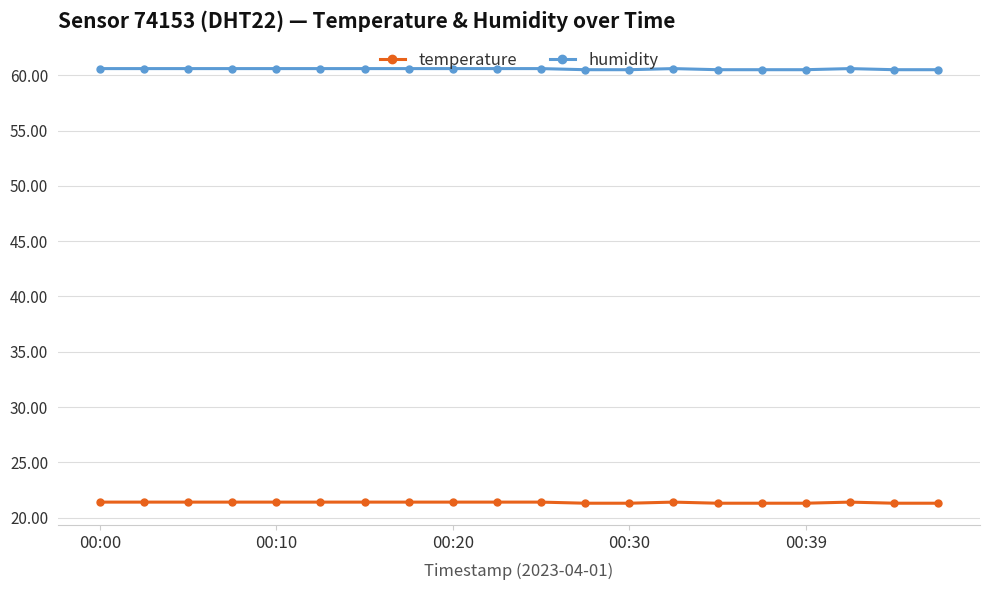

What is the greatest value displayed?

60.6